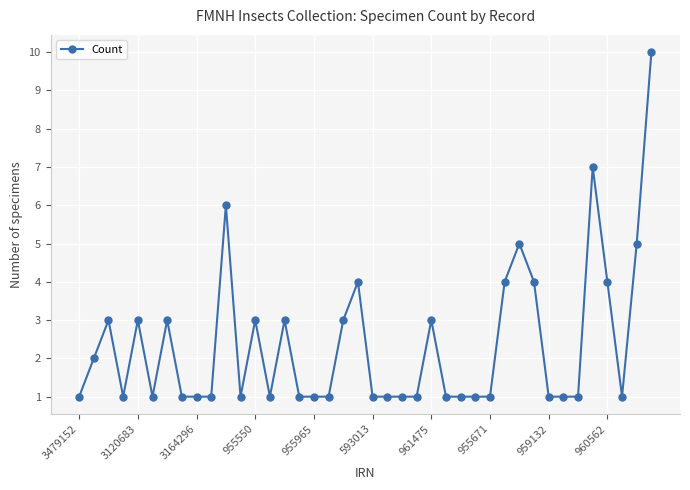

What is the difference between the maximum and minimum values?

9